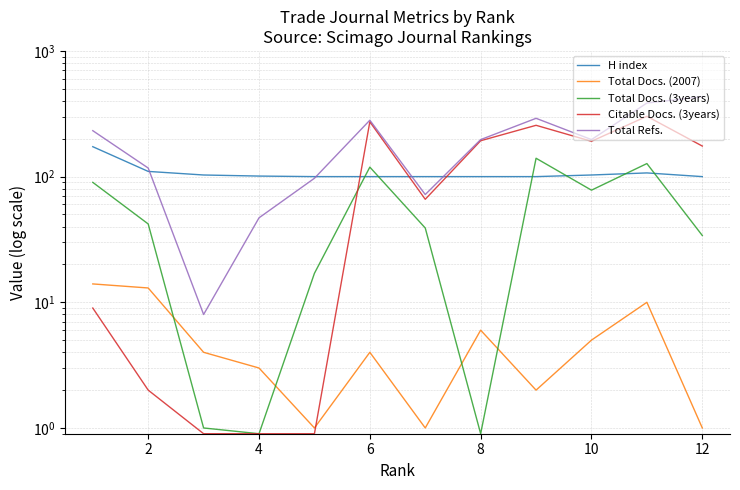

Does the chart have visible grid lines?

Yes